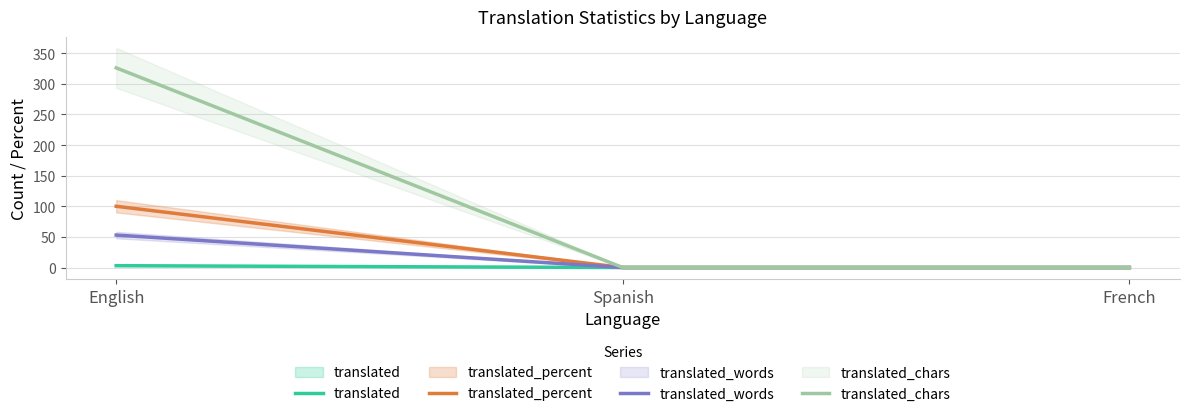

Where is translated_chars nearest to the value 163?

English